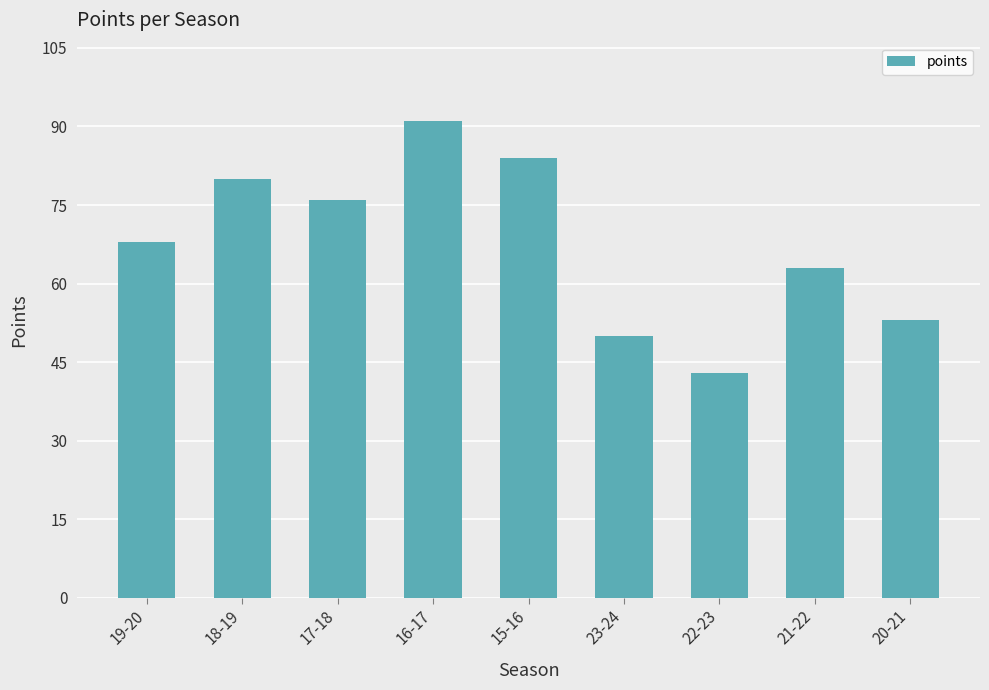

What is the label of the 5th bar from the right?

15-16